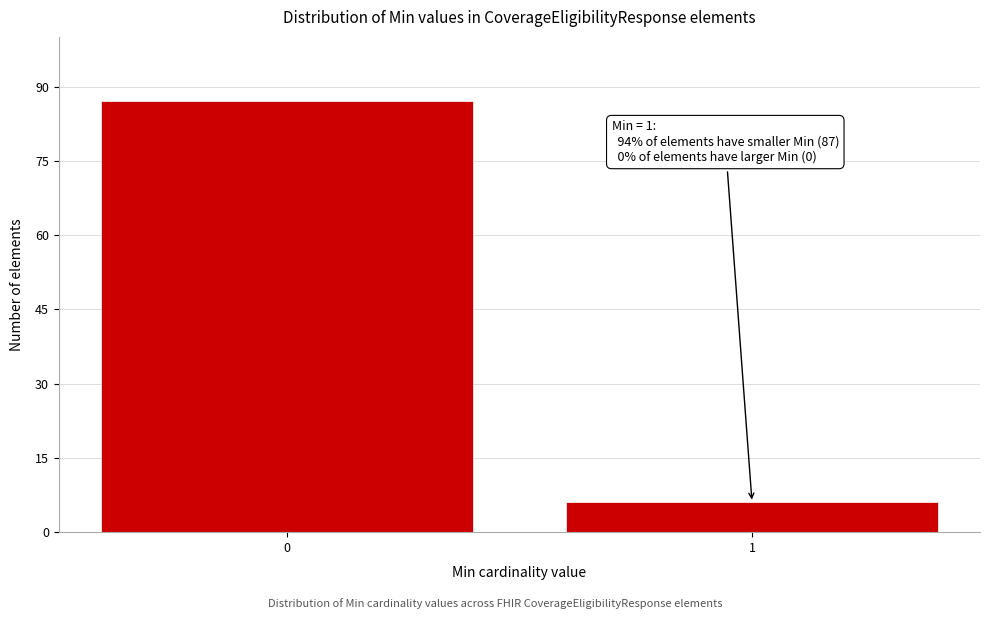

Reading left to right, extract all data points from this chart.

0=87	1=6